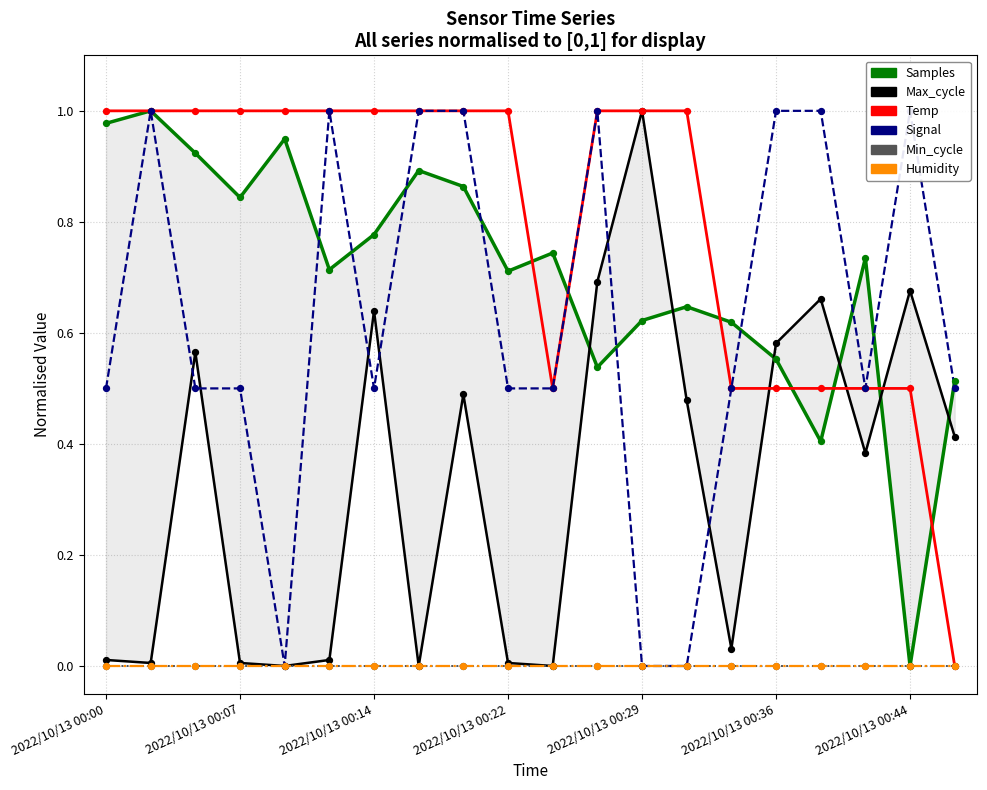

What is the total value across all series at 11?

3.2